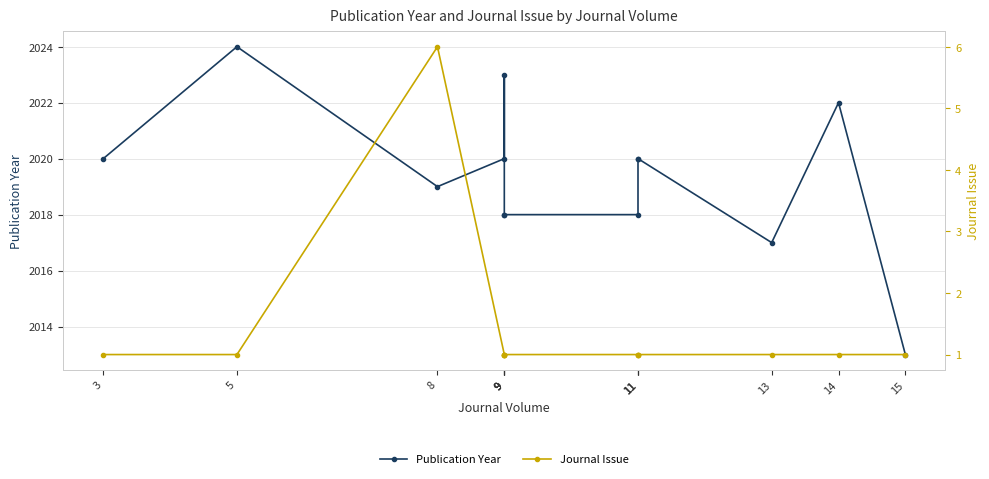

The Publication Year series shows 3114 at 13. True or false?

False